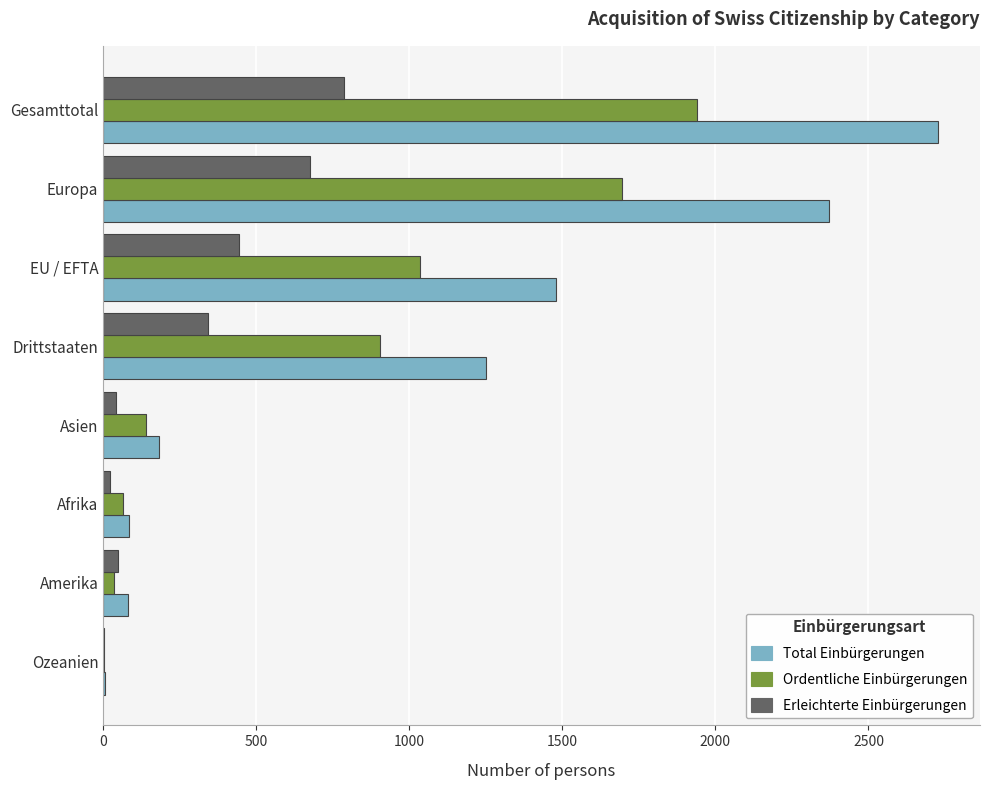

Is the value of Ordentliche Einbürgerungen at EU / EFTA greater than the value of Total Einbürgerungen at Europa?

No